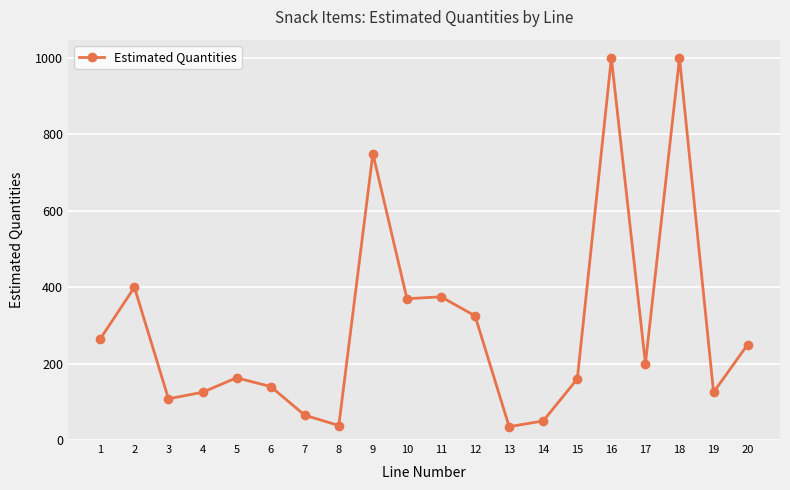

What is the value of the 17th point from the left?

200